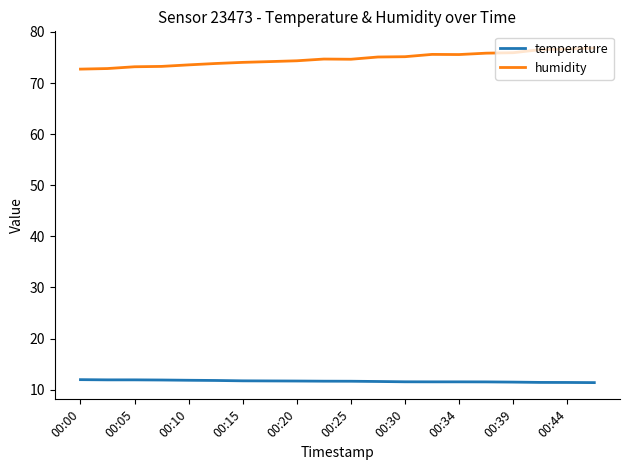

How many lines are shown in the chart?

2